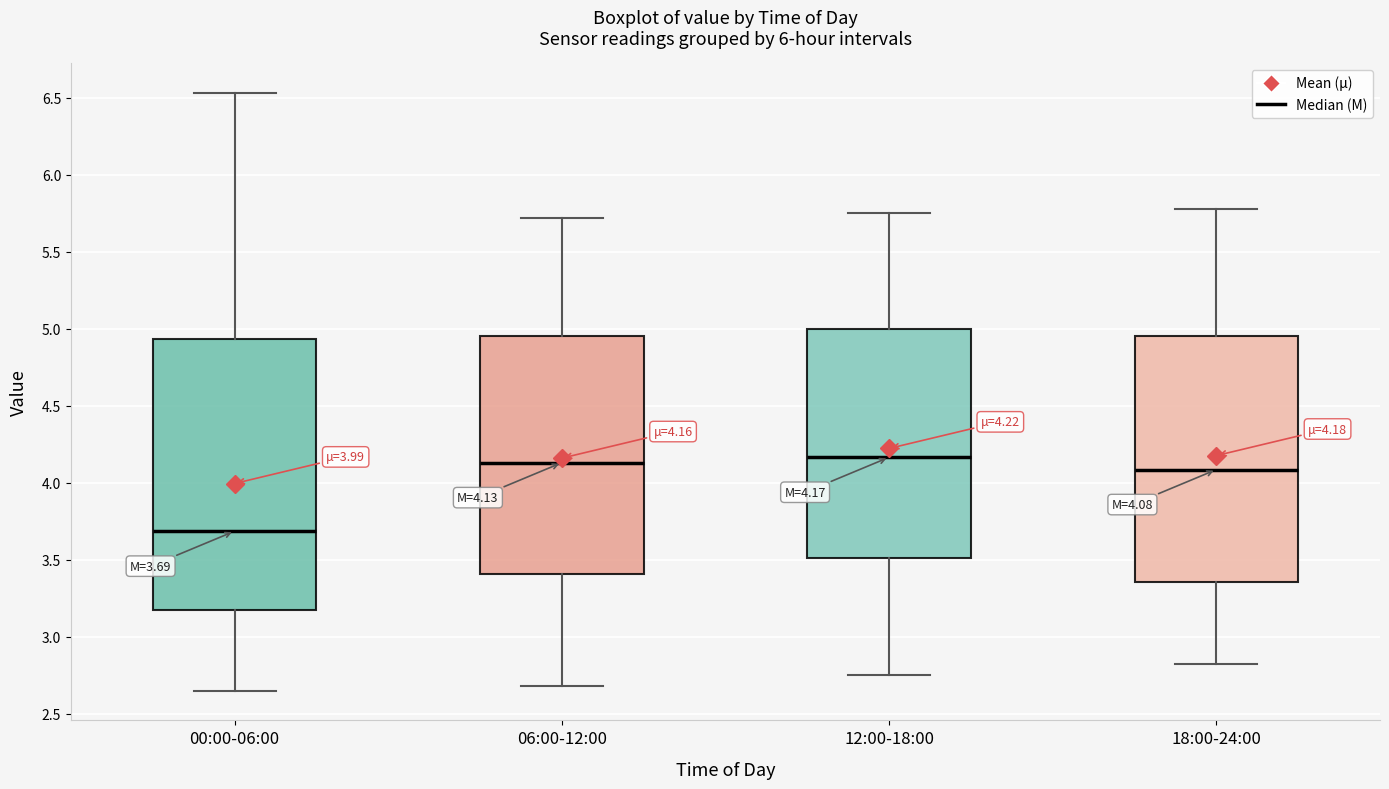

Which box is the tallest, from its lower edge to its upper edge?

00:00-06:00